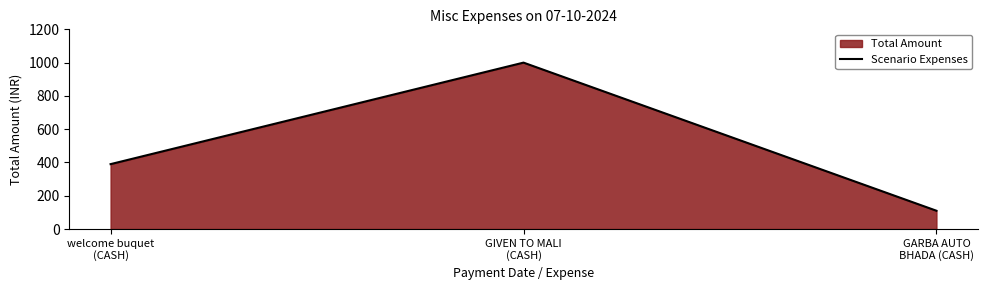

Between GARBA AUTO
BHADA (CASH) and GIVEN TO MALI
(CASH), which is larger?

GIVEN TO MALI
(CASH)